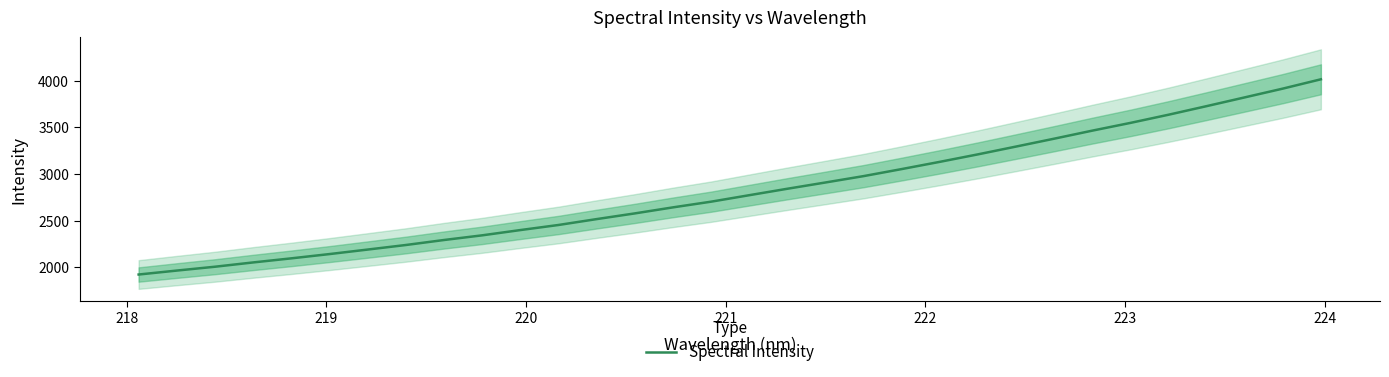

What is the maximum value for Spectral Intensity?

4015.7